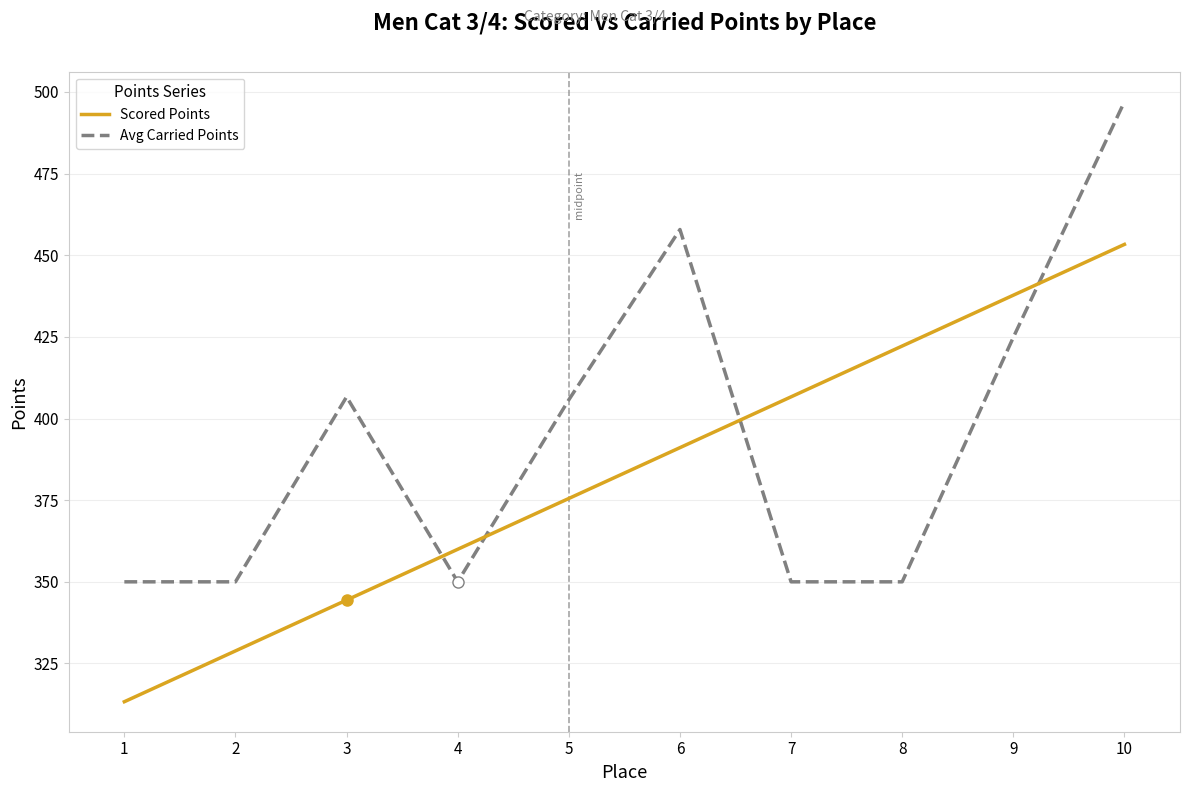

Reading left to right, list all the values displayed in this chart.

Scored Points: 313.3	328.8	344.4	360.0	375.5	391.1	406.6	422.2	437.7	453.3
Avg Carried Points: 350.0	350.0	406.6	350.0	405.7	457.9	350.0	350.0	424.8	497.0